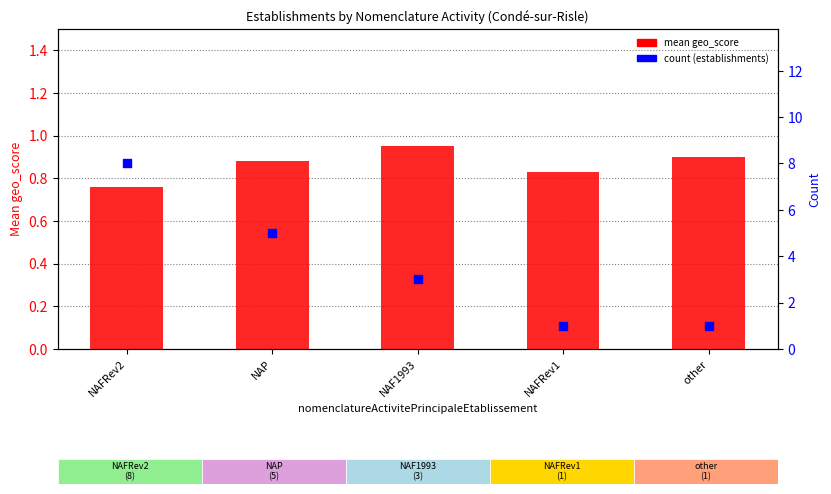

At how many categories does at least one series exceed 5?

1